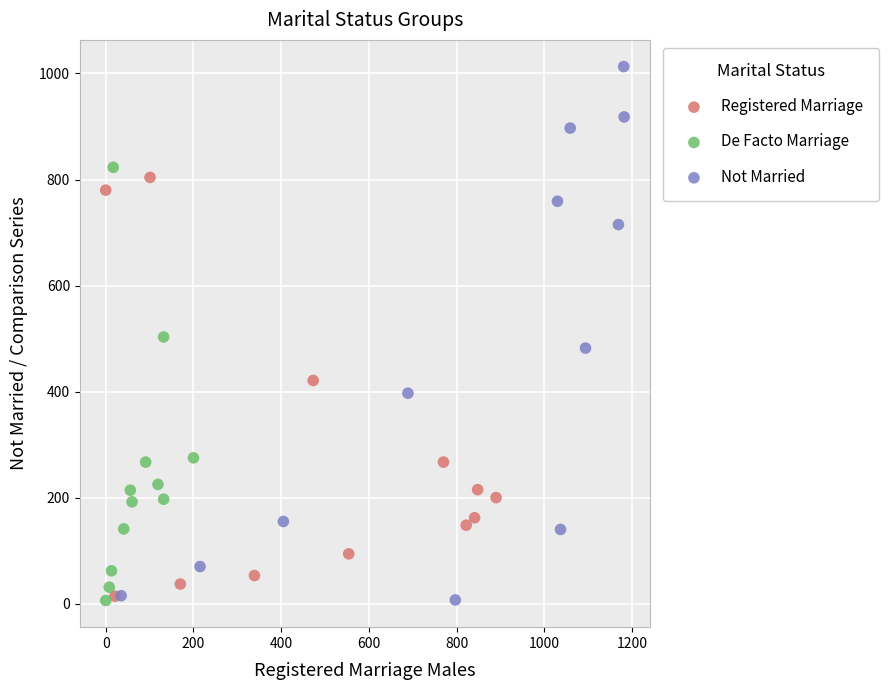

Which series reaches the maximum Y coordinate?

Not Married